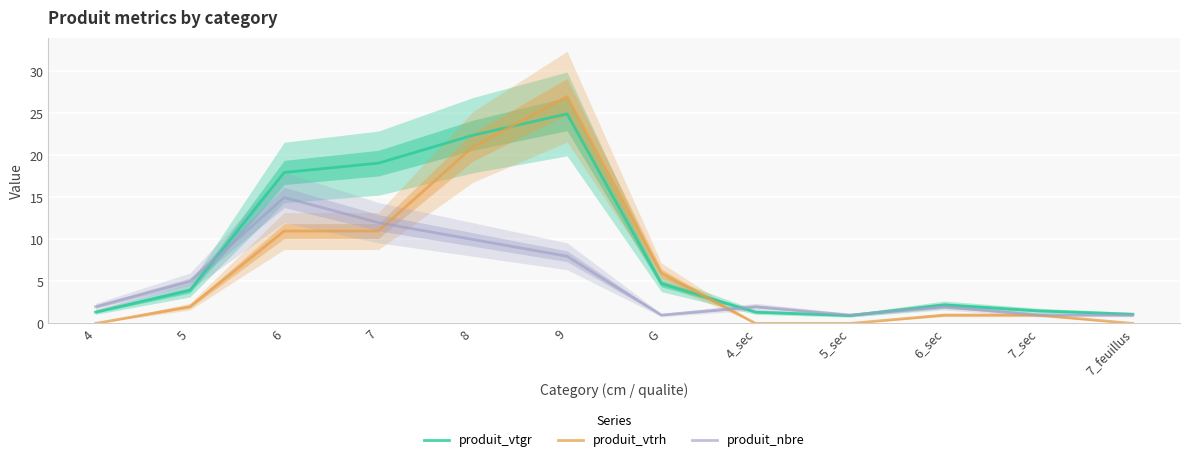

How many series are shown in this chart?

3